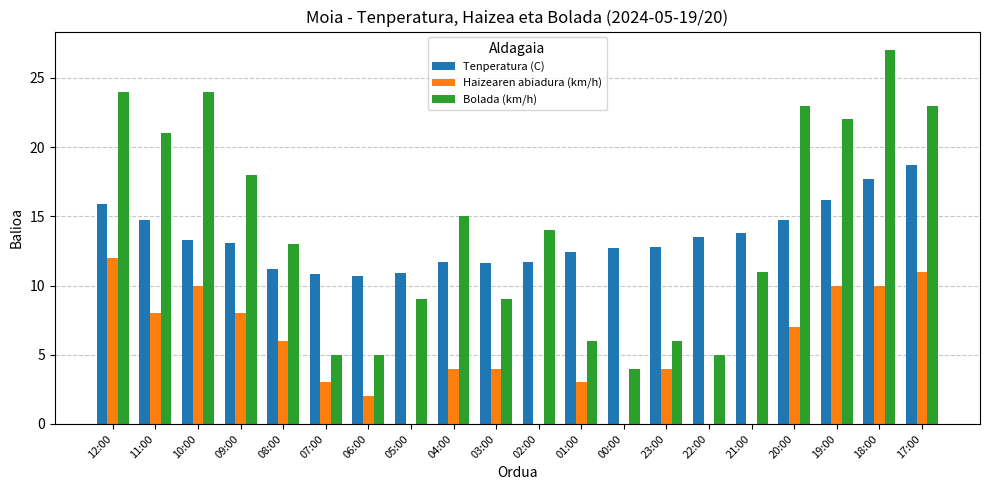

What is the sum of all Haizearen abiadura (km/h) values?

102.0